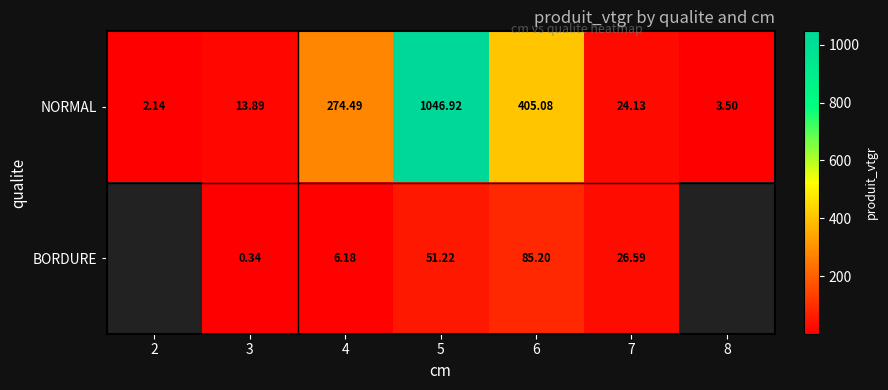

At which category is the sum across all series the highest?

5